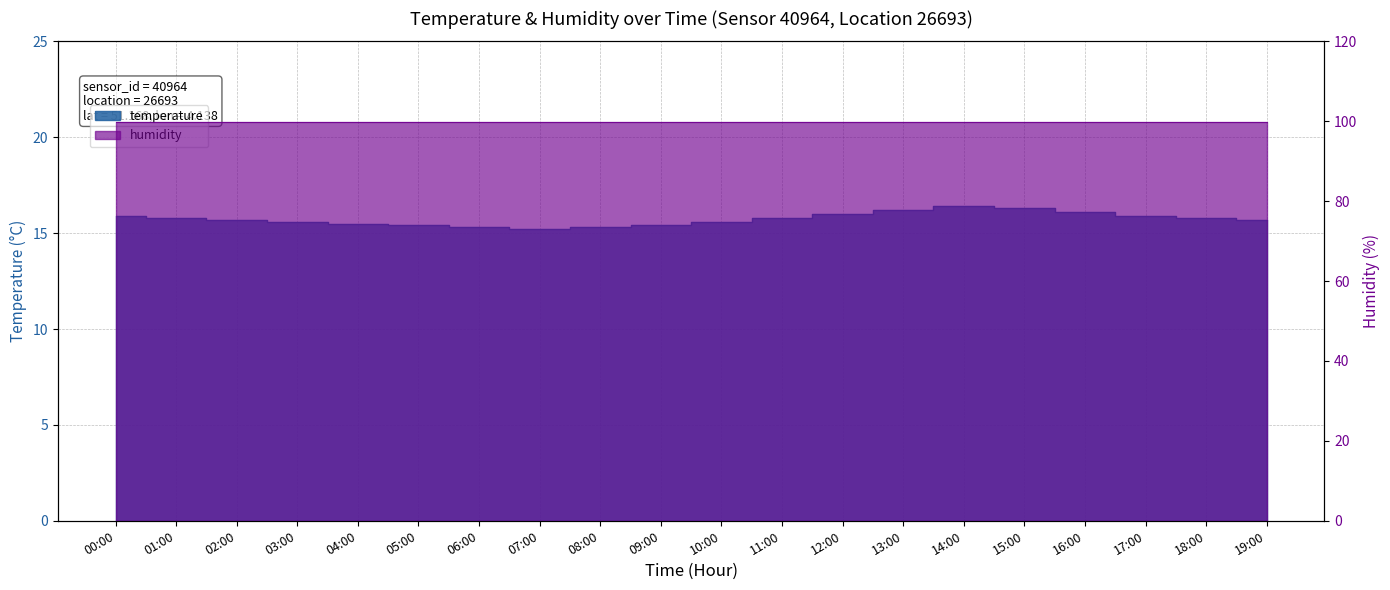

What is the greatest value displayed?

16.4